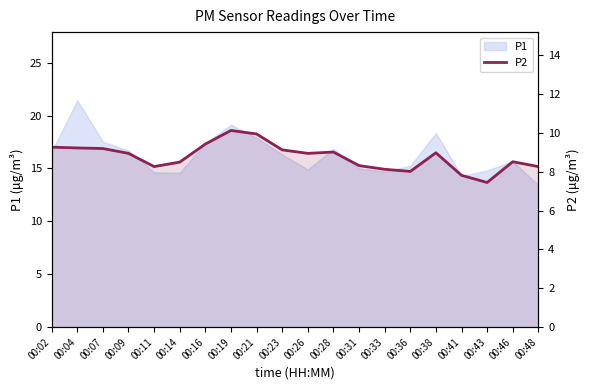

What is the ratio of the value at 00:33 to the value at 00:46?

1.0